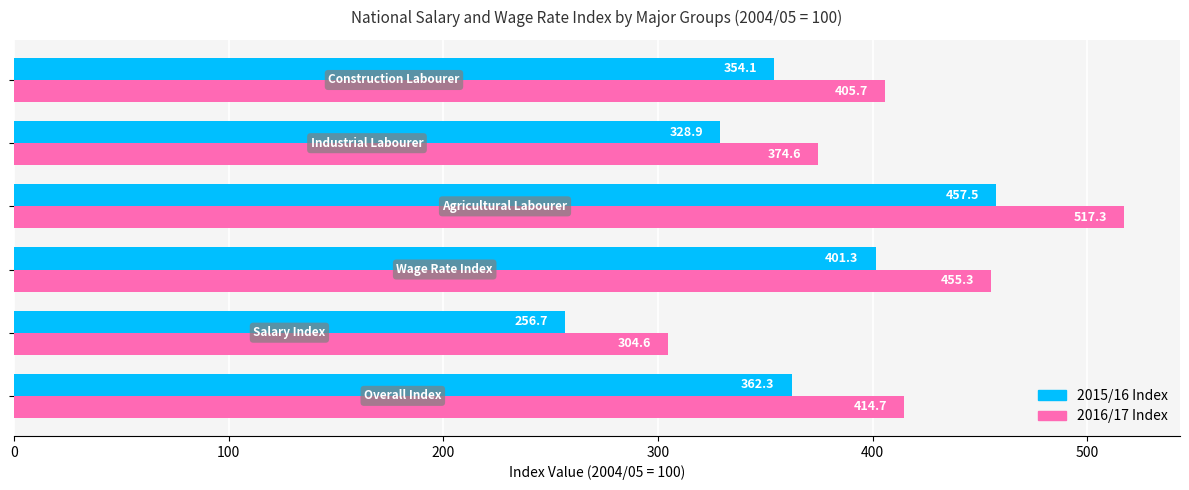

Which series has the widest spread of values?

2016/17 Index